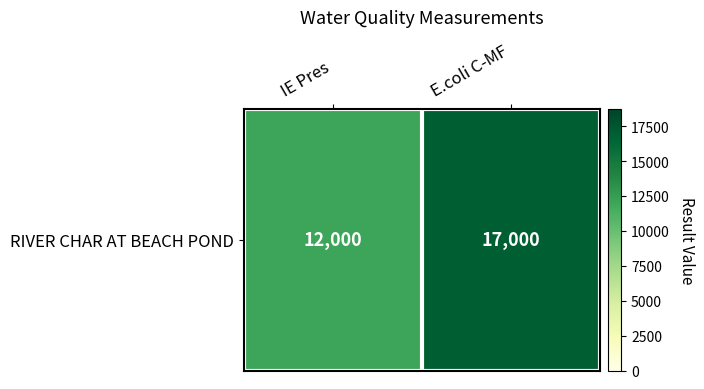

At which label is the value closest to 14500?

IE Pres